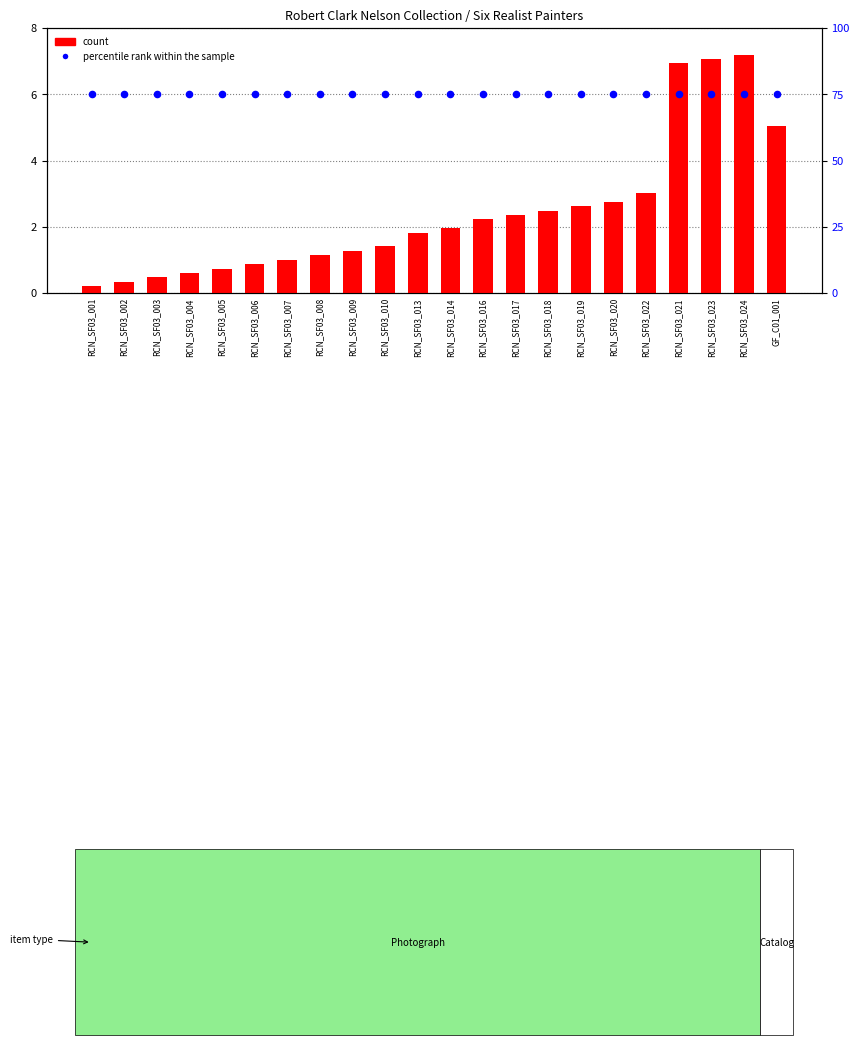

What are all the series names shown in the legend?

count, percentile rank within the sample